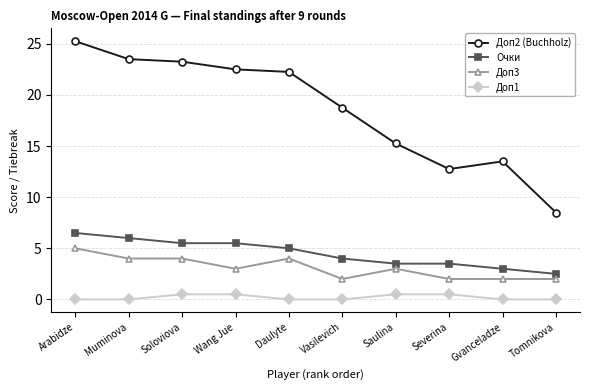

How many Очки values are between 3 and 5?

5